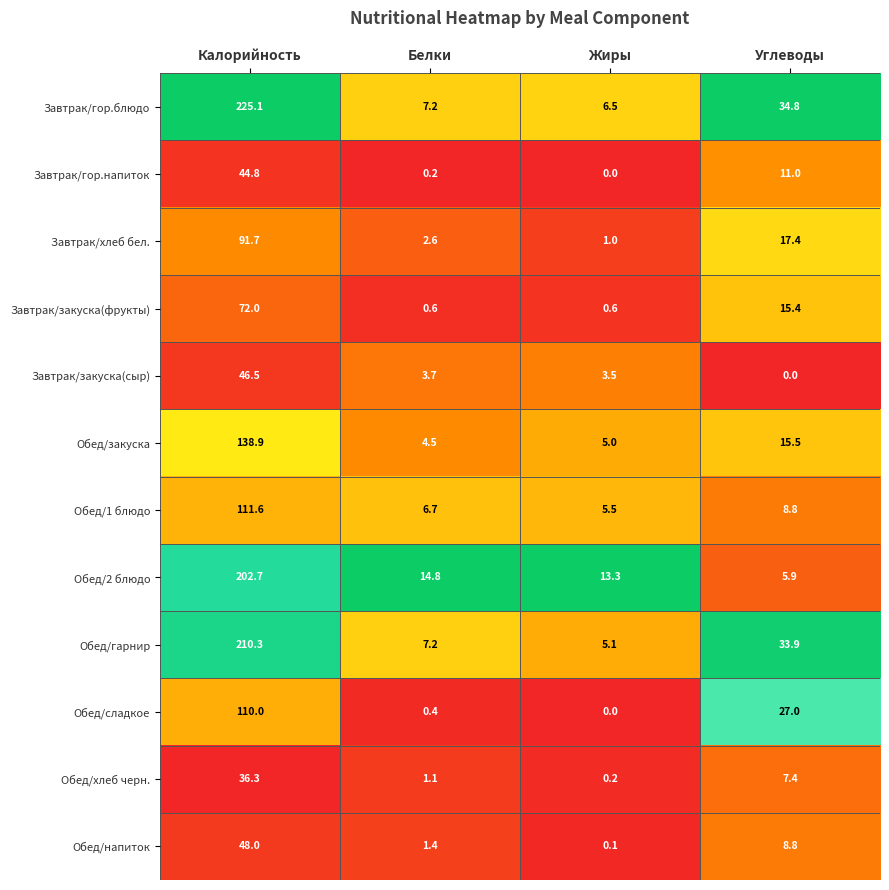

List the labels in order of Обед/гарнир value, largest first.

Калорийность, Углеводы, Белки, Жиры